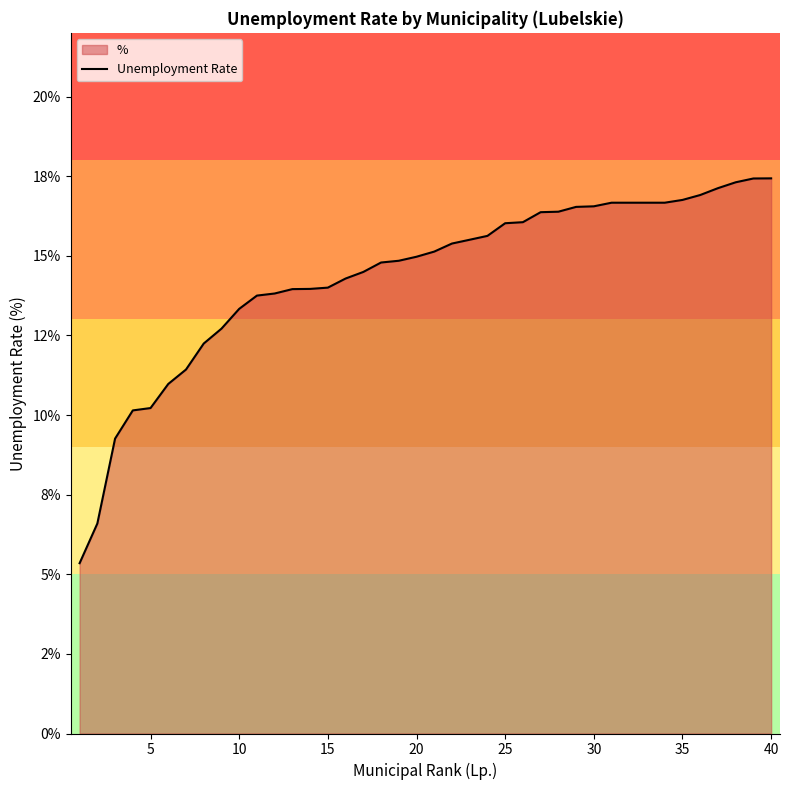

True or false: the data has more than 1 interior local peaks.

False